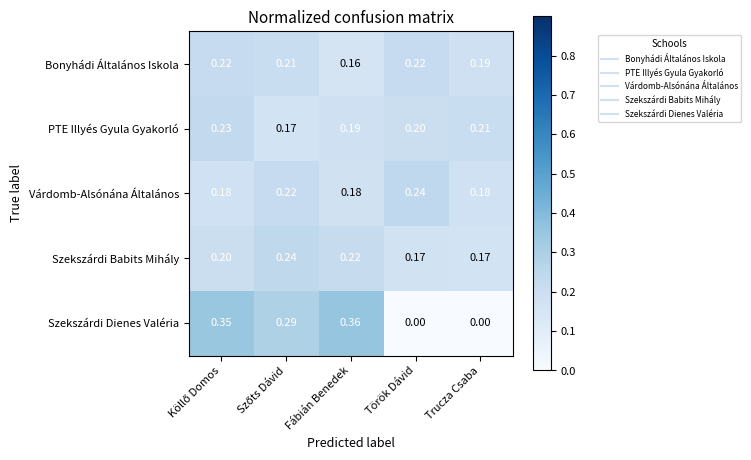

At Török Dávid, list the series in order from largest to smallest.

Várdomb-Alsónána Általános, Bonyhádi Általános Iskola, PTE Illyés Gyula Gyakorló, Szekszárdi Babits Mihály, Szekszárdi Dienes Valéria